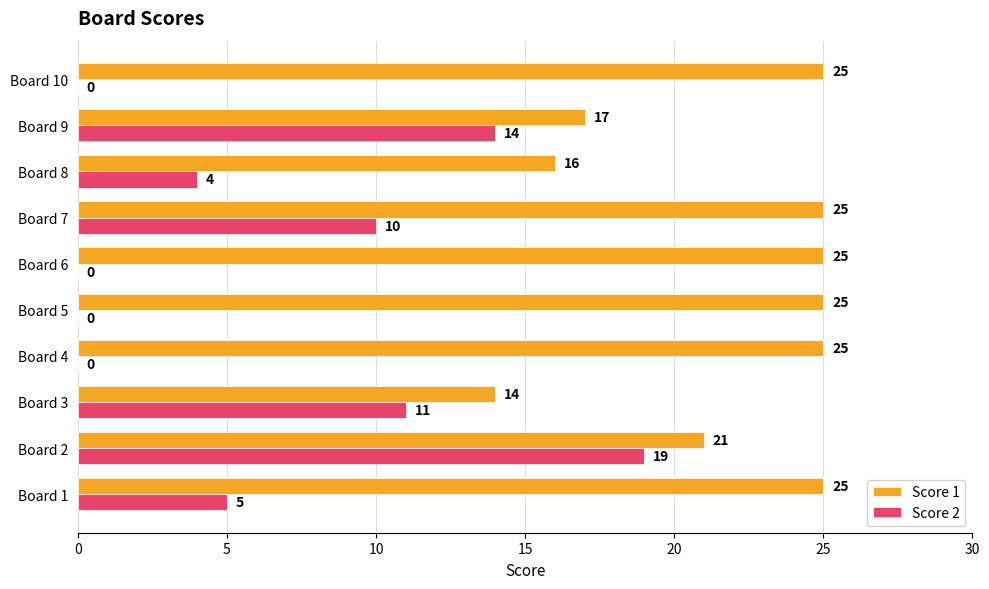

What is the maximum value shown in the chart?

25